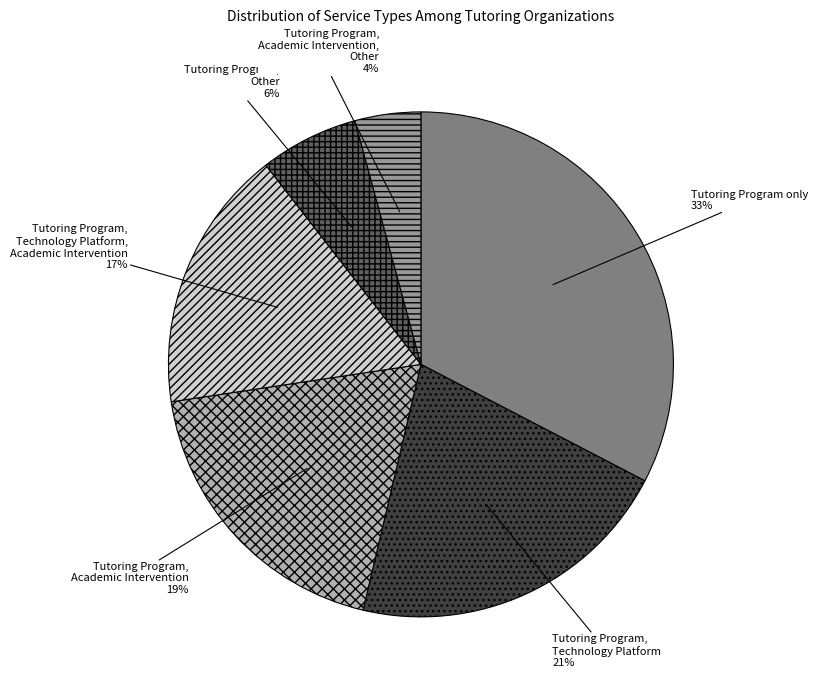

Is there a majority slice in this chart?

No